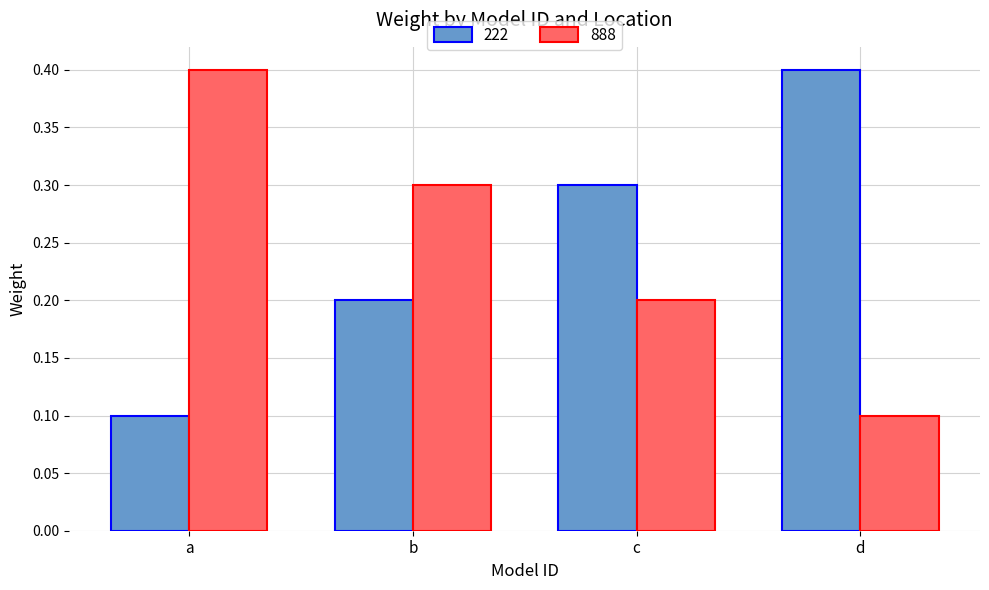

The value of 888 at d is 0.0. True or false?

False